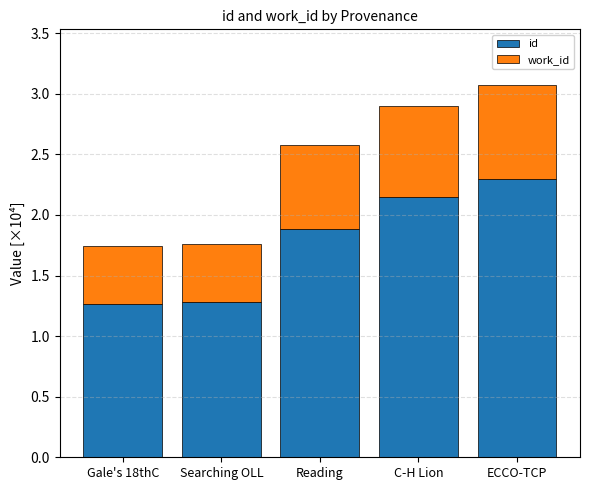

The value of id at Reading is 1.9. True or false?

True